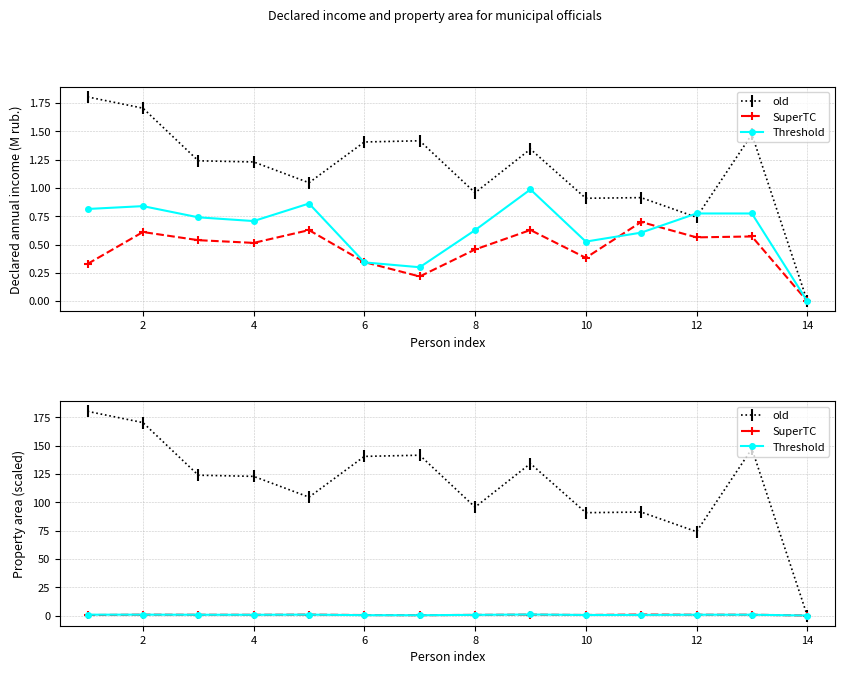

Rank the series at 8 from lowest to highest value.

SuperTC, Threshold, old